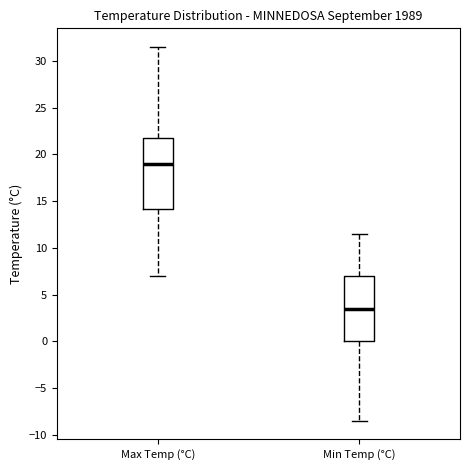

Which box has the highest median line?

Max Temp (°C)